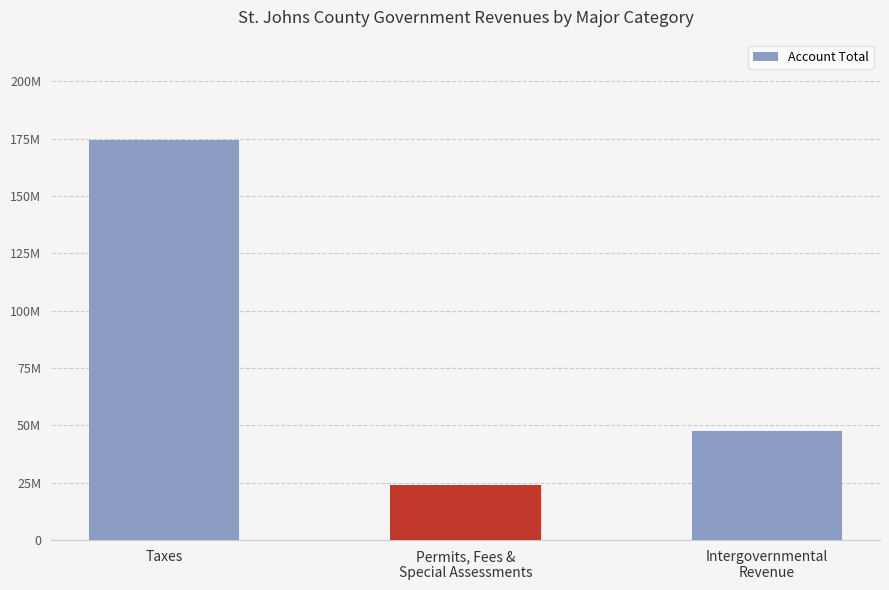

Which label corresponds to the smallest value in the chart?

Permits, Fees &
Special Assessments